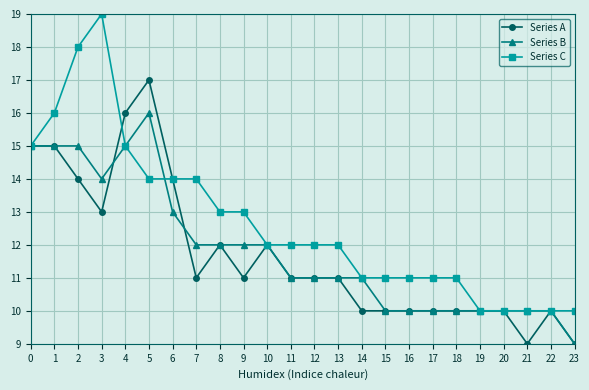

What is the average value of the Series C series?

13